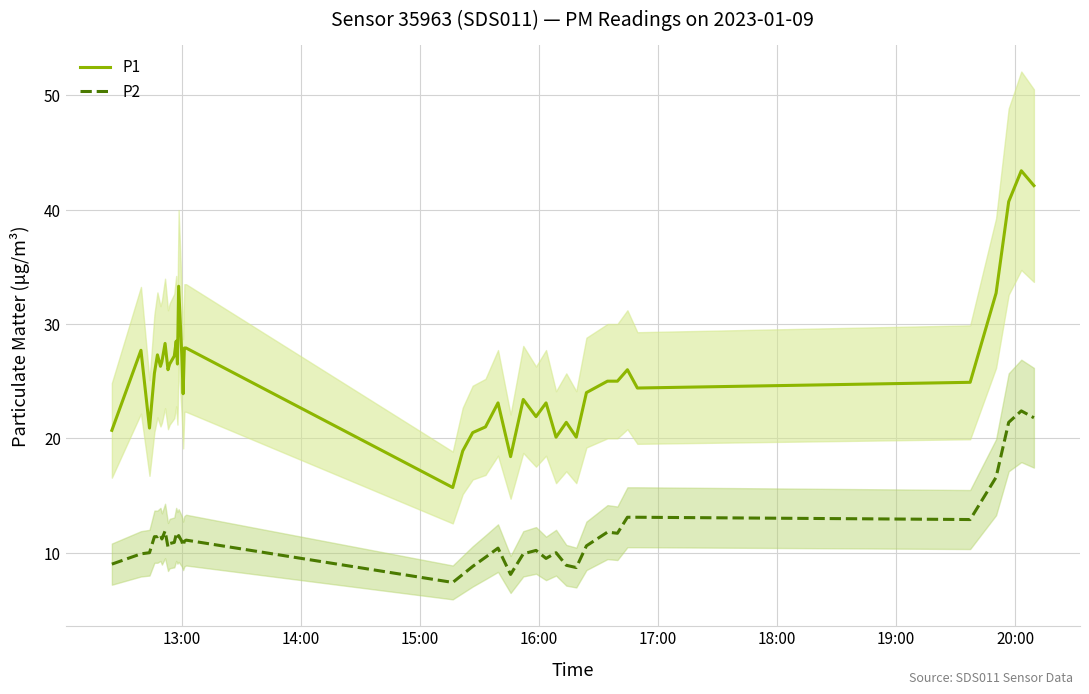

What is the maximum value for P2?

22.4